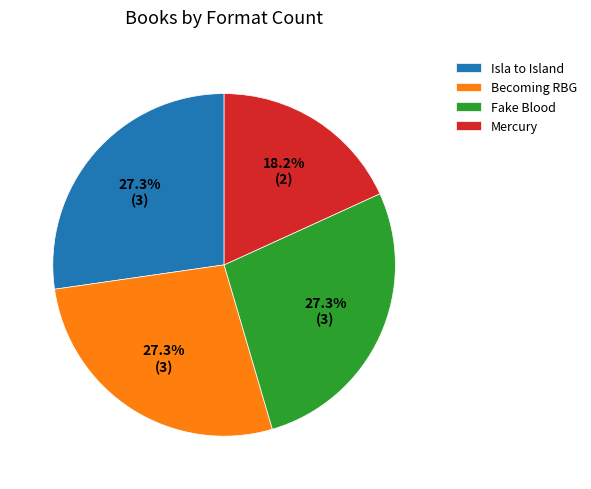

Which has a higher value, Mercury or Becoming RBG?

Becoming RBG